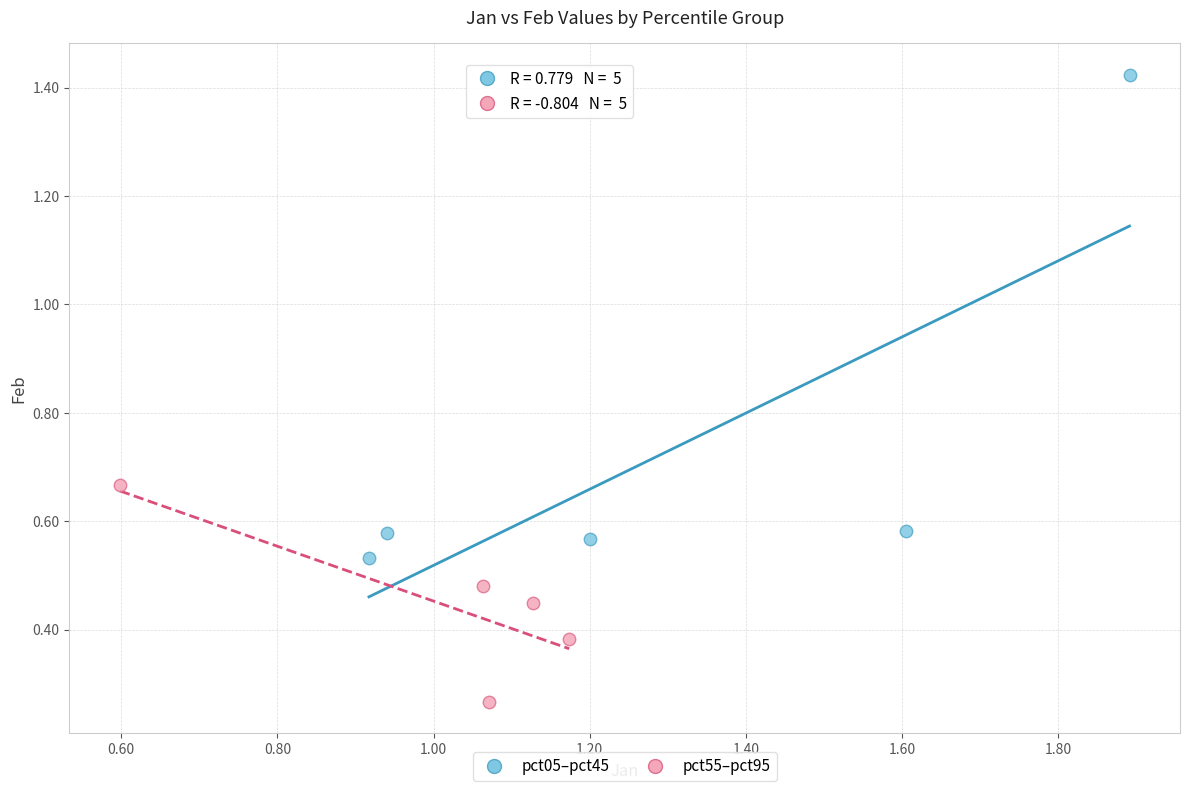

Which series has the widest spread of Y values?

pct05–pct45